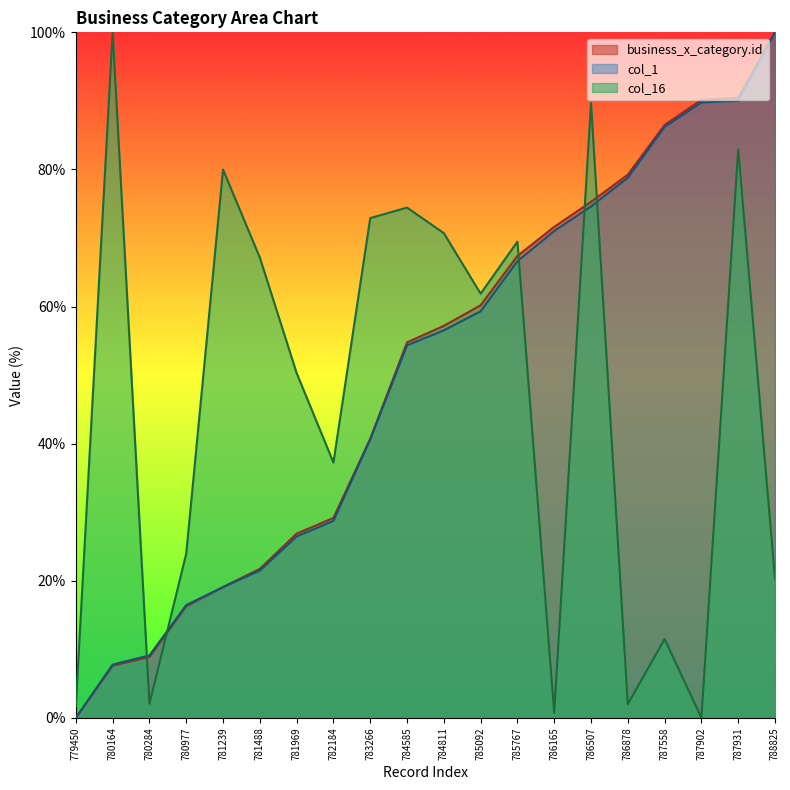

Which series ends up on top after the final intersection of col_16 and business_x_category.id?

business_x_category.id